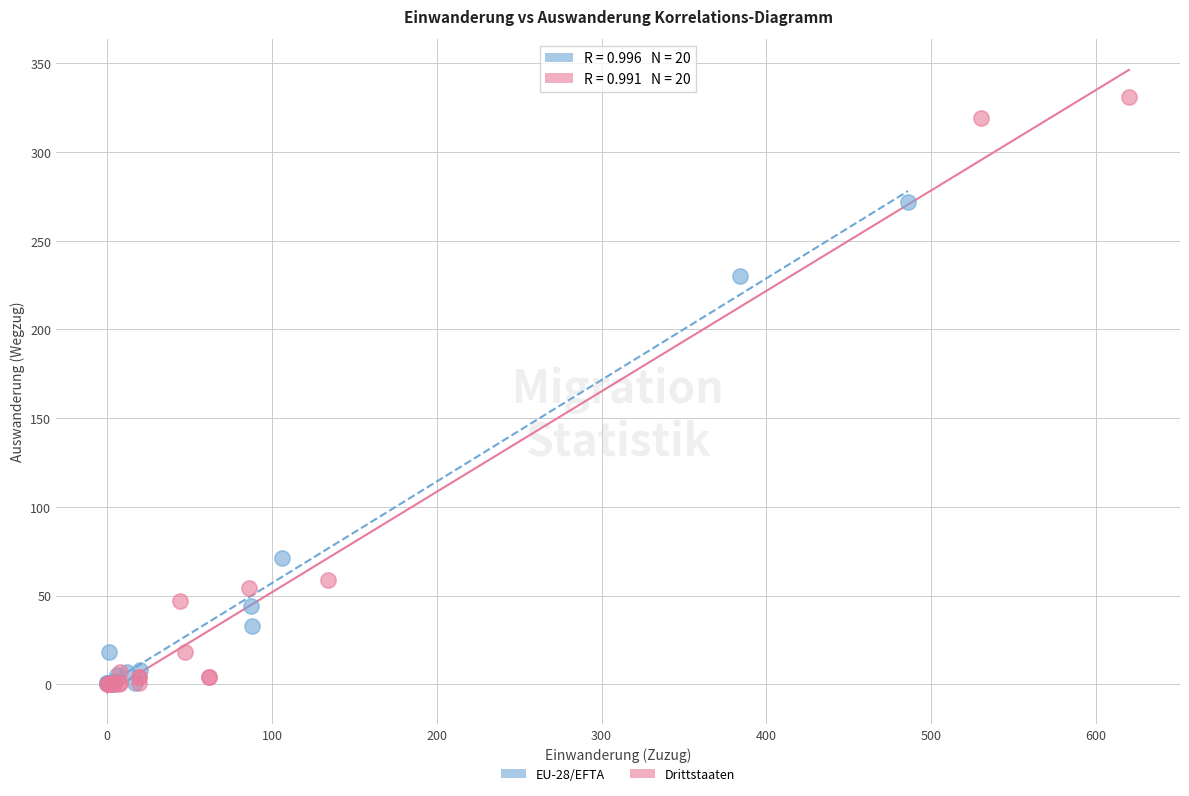

Which series has the largest Y range (max minus min)?

Drittstaaten